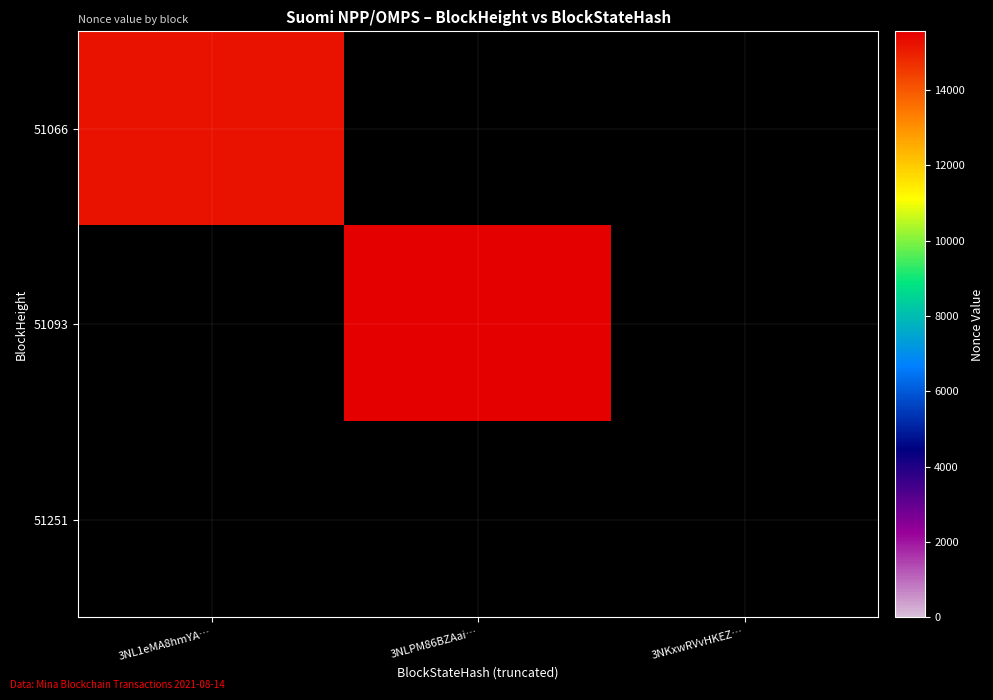

Reading left to right, extract all data points from this chart.

51066: 3NL1eMA8hmYA…=15237	3NLPM86BZAai…=0	3NKxwRVvHKEZ…=0
51093: 3NL1eMA8hmYA…=0	3NLPM86BZAai…=15562	3NKxwRVvHKEZ…=0
51251: 3NL1eMA8hmYA…=0	3NLPM86BZAai…=0	3NKxwRVvHKEZ…=0